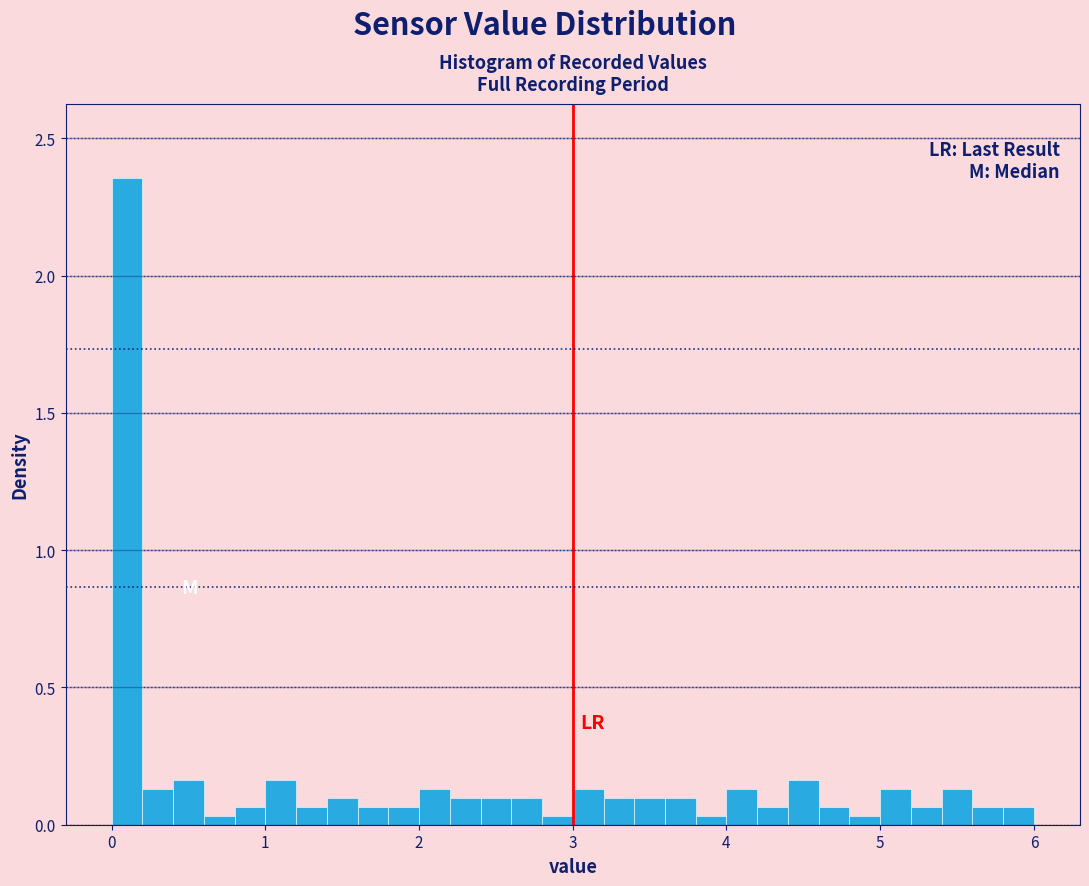

Around what value on the x-axis is the tallest bar? Give the approximate position of its centre, as read against the axis.

0.1